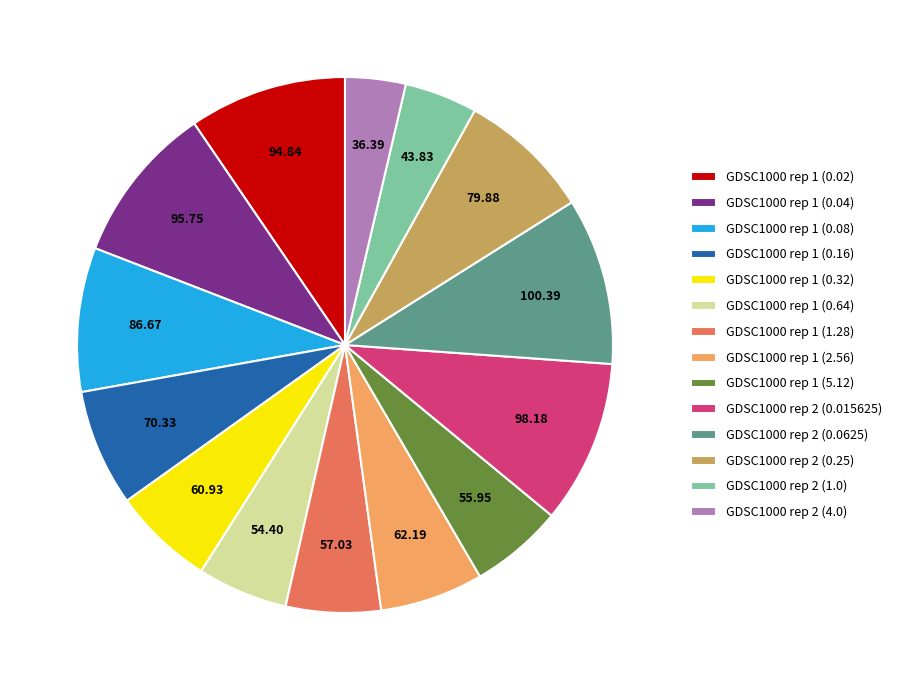

How many segments does this pie chart have?

14